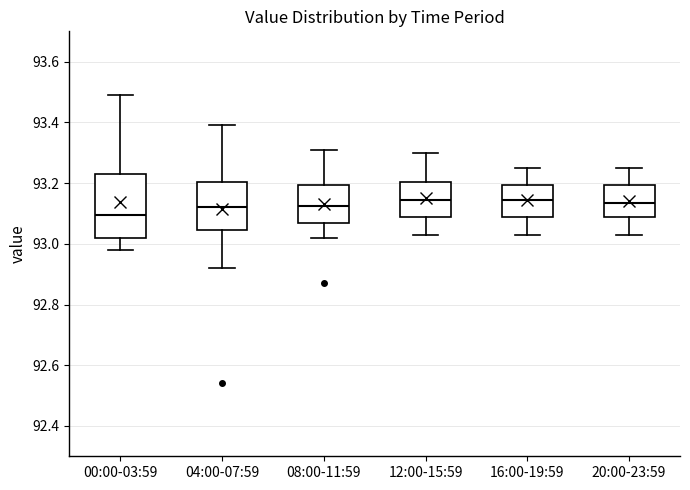

Where does the lower whisker of the box for 08:00-11:59 end on the y-axis? The values are not printed on the chart, so give them approximately, as read against the axis.

93.02